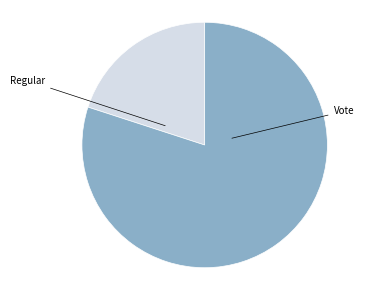

How many slices are in this pie chart?

2